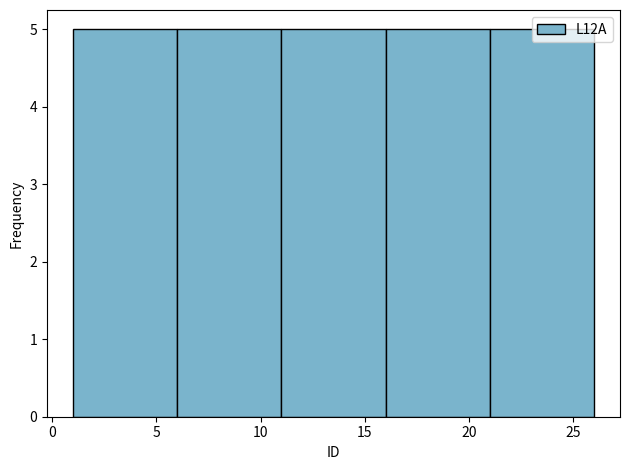

What is the height of the bar covering 21 to 26 on the x-axis? The values are not printed on the chart, so give them approximately, as read against the axis.

5